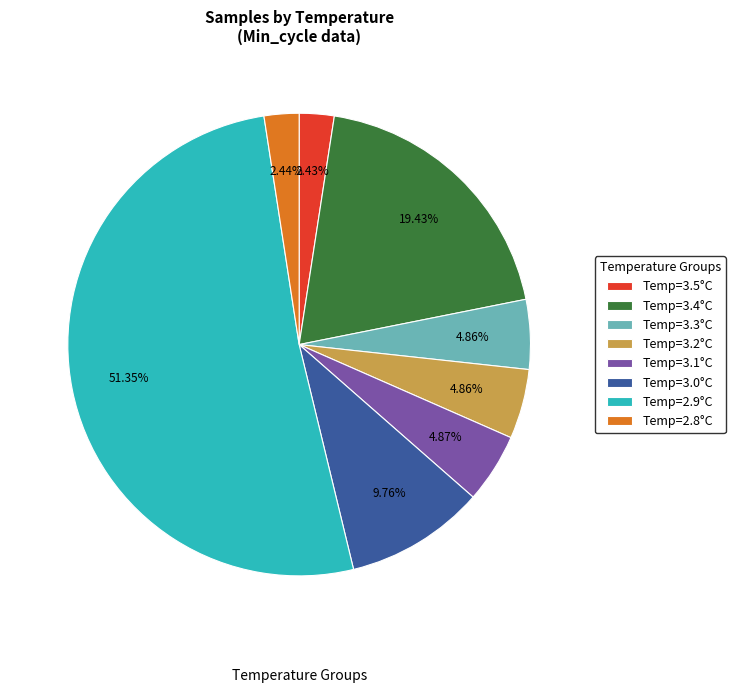

What is the ratio of the value at Temp=3.2°C to the value at Temp=3.3°C?

1.0